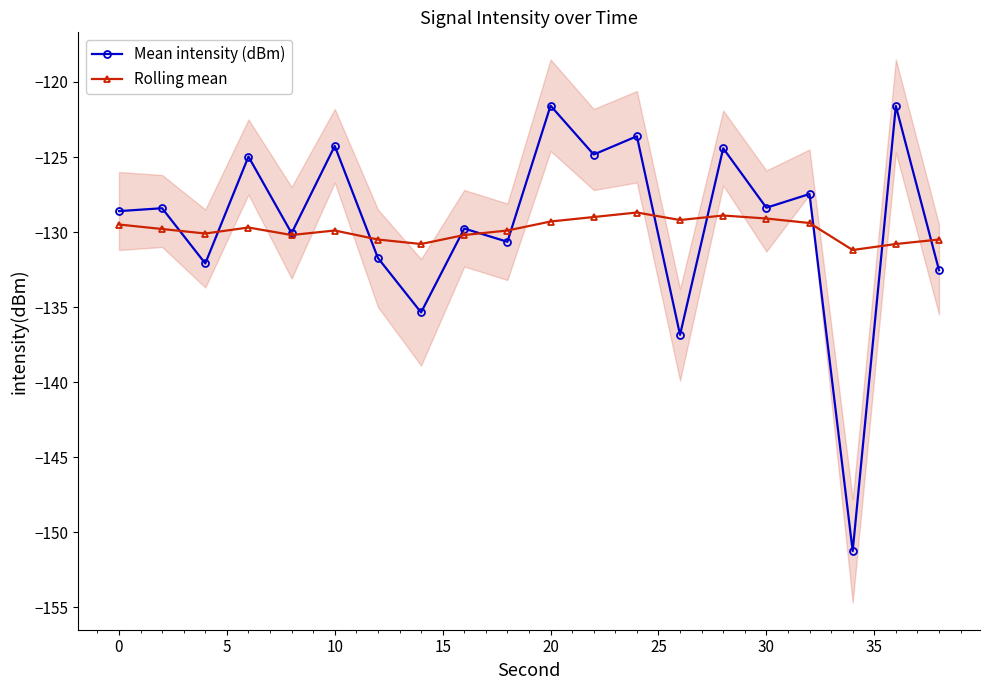

What is the maximum value for Rolling mean?

-128.7